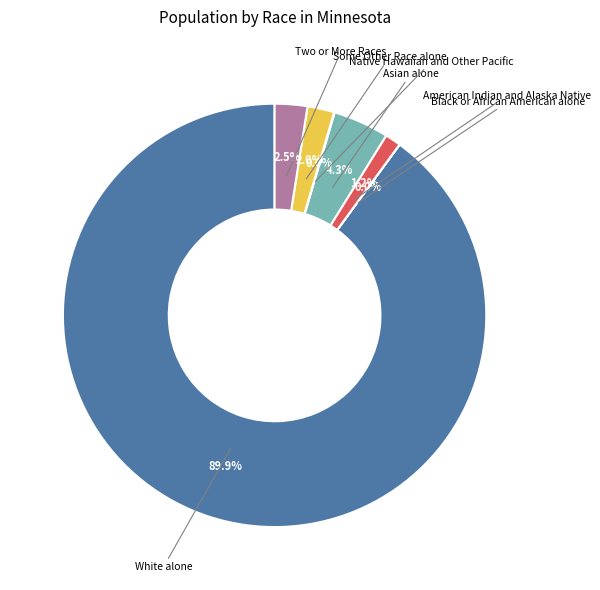

Which category has the biggest portion of the pie?

White alone